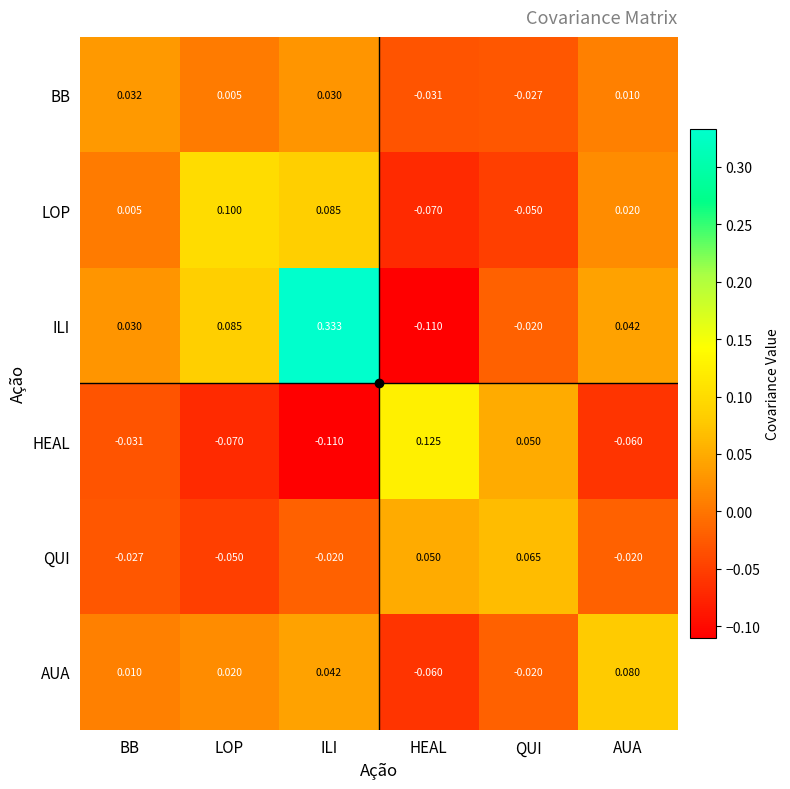

At which label does HEAL reach its minimum?

ILI